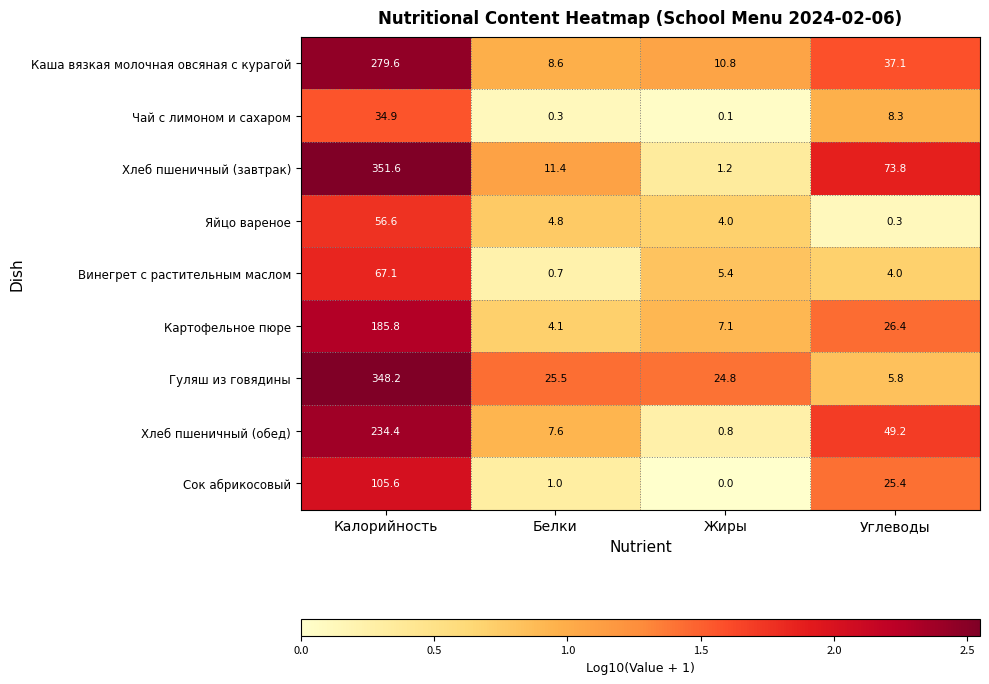

True or false: Винегрет с растительным маслом has a value of 1.2 at Жиры.

False